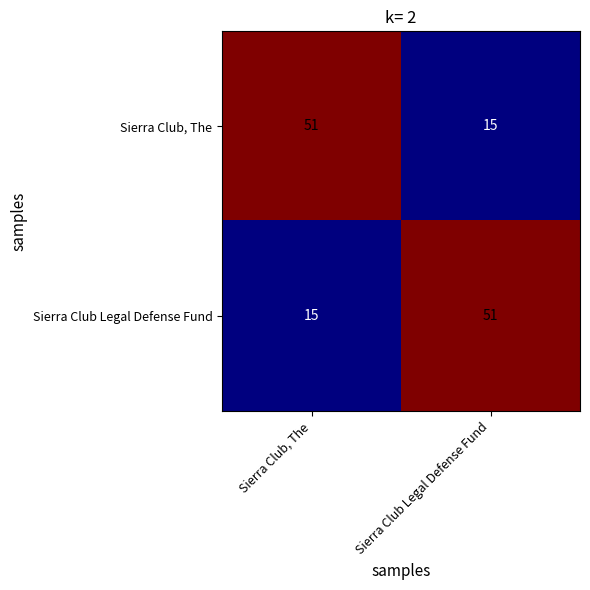

Reading left to right, list all the values displayed in this chart.

Sierra Club, The: Sierra Club, The=51	Sierra Club Legal Defense Fund=15
Sierra Club Legal Defense Fund: Sierra Club, The=15	Sierra Club Legal Defense Fund=51